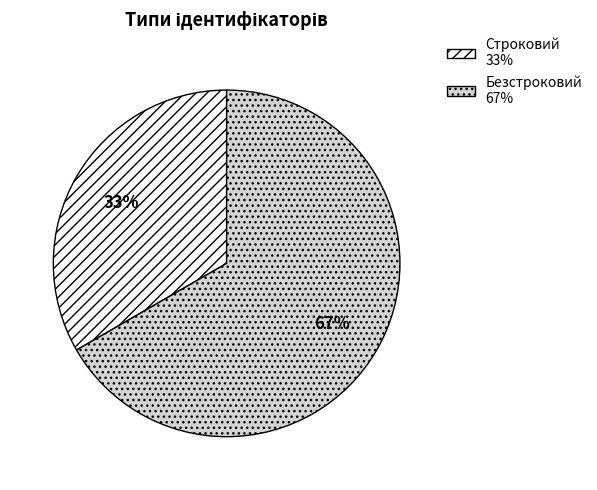

To the nearest percent, what is the combined percentage of Строковий and Безстроковий?

100%